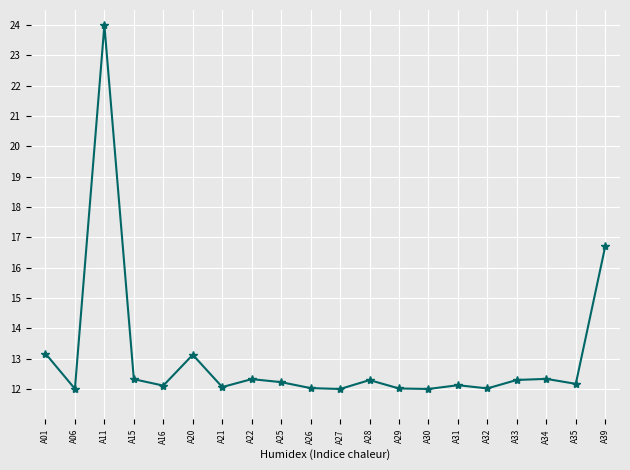

The value at A34 is 12.3. True or false?

True